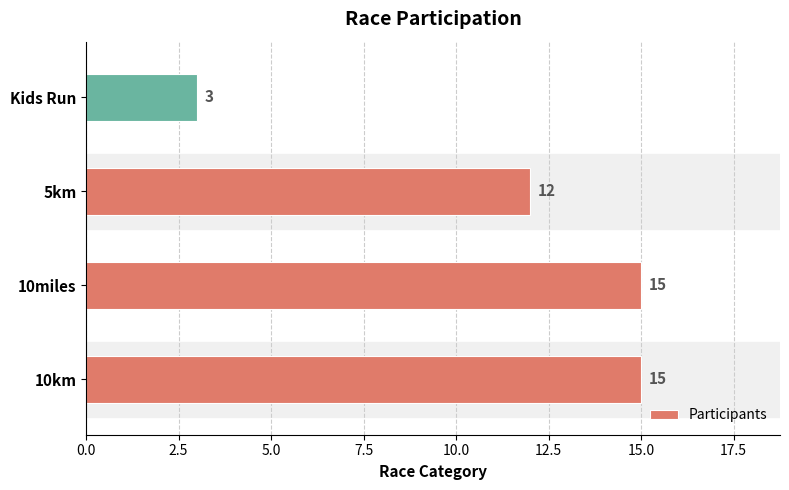

How many data points does each series have?

4